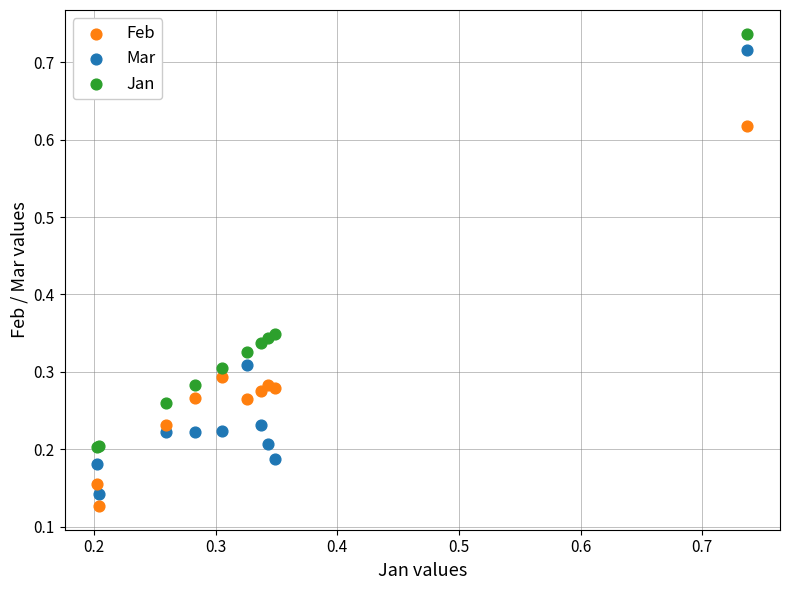

Which series has the widest spread of Y values?

Mar